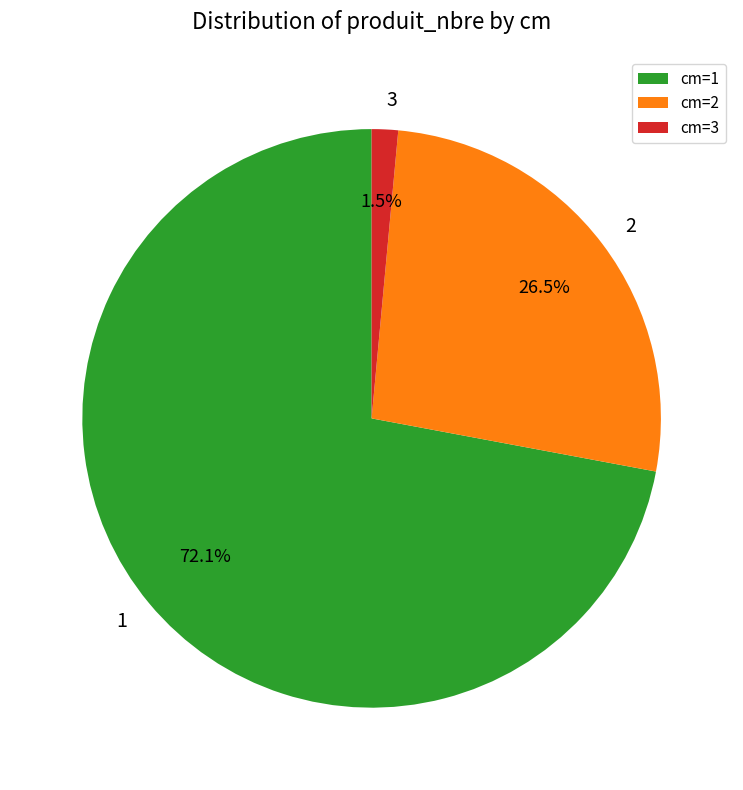

Between cm=1 and cm=2, which is larger?

cm=1